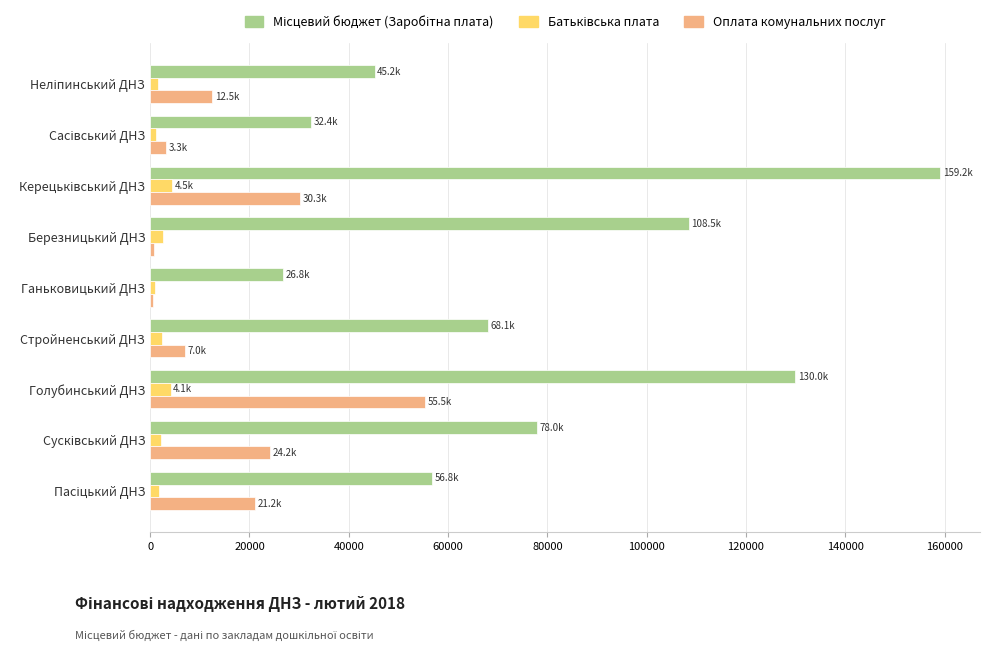

How many series are shown in this chart?

3